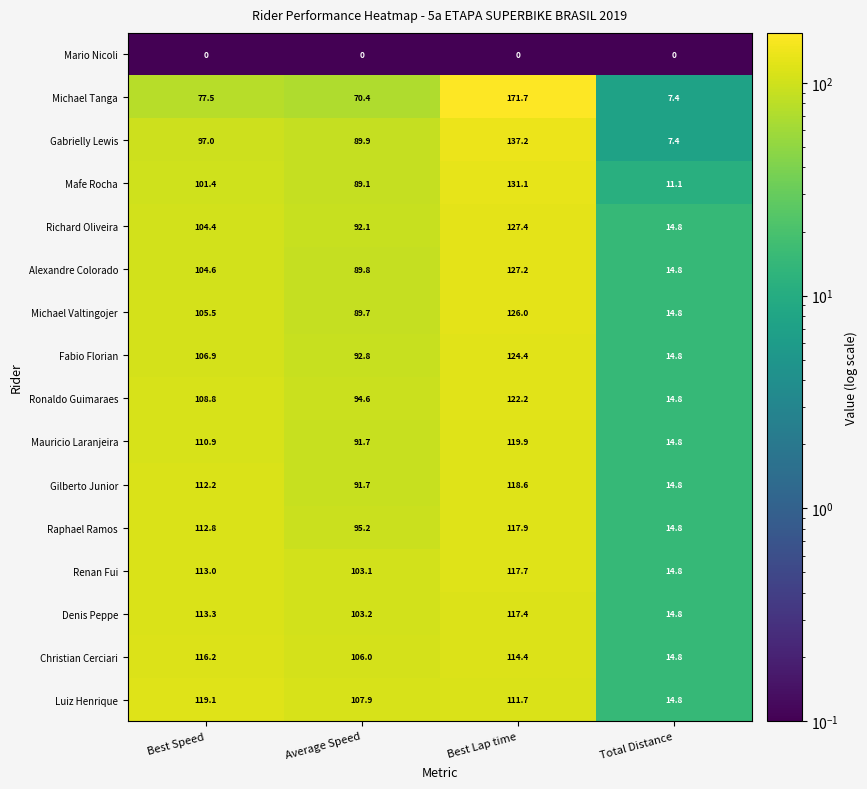

At how many categories does at least one series exceed 13?

4